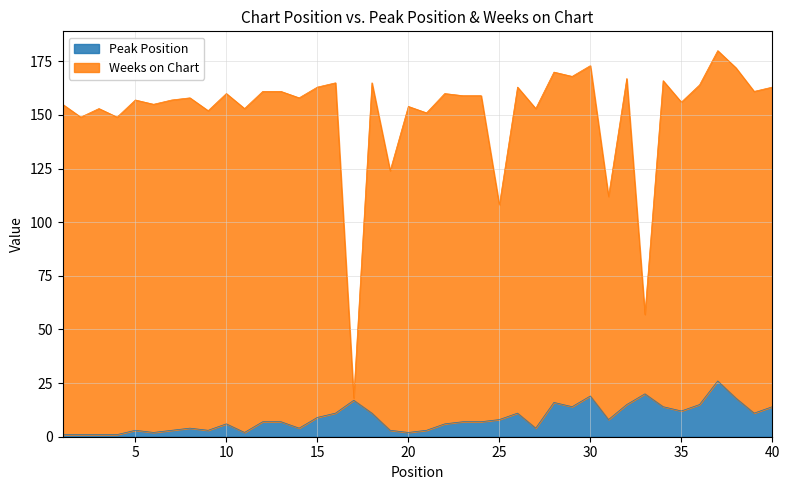

What is the value of the 6th point from the left?

2